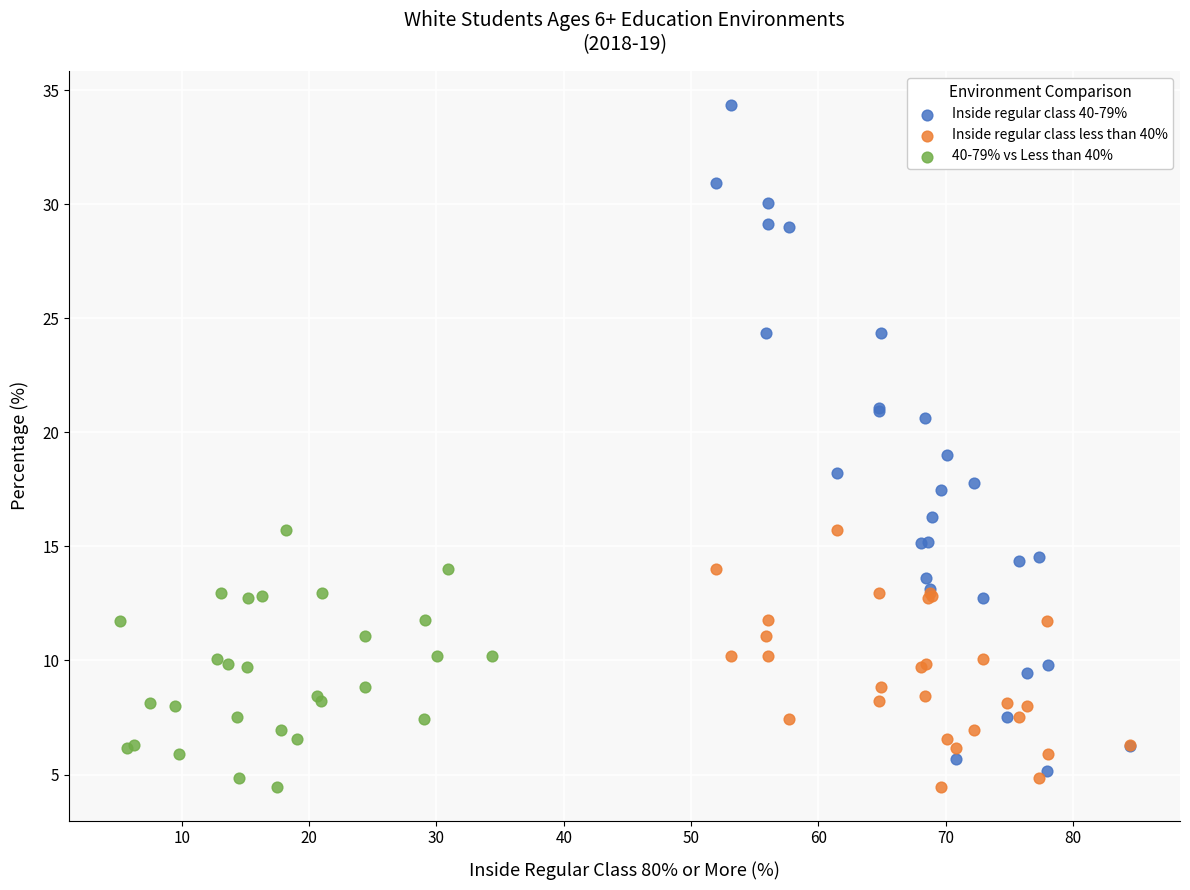

Which series has the widest spread of Y values?

Inside regular class 40-79%